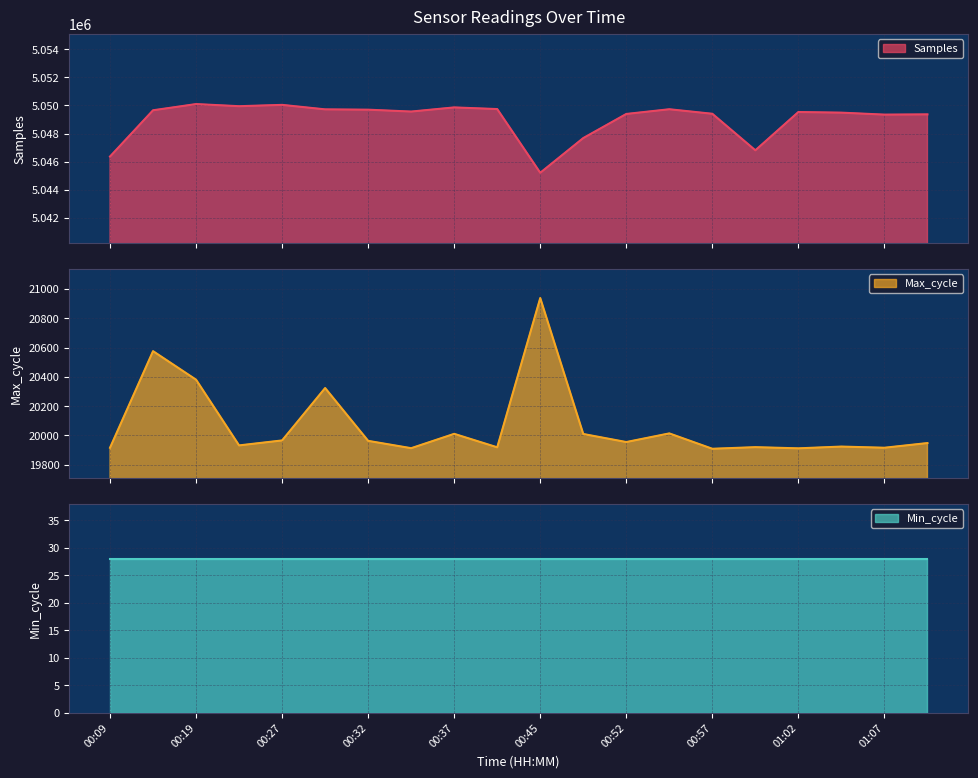

What is the minimum value shown in the chart?

19909